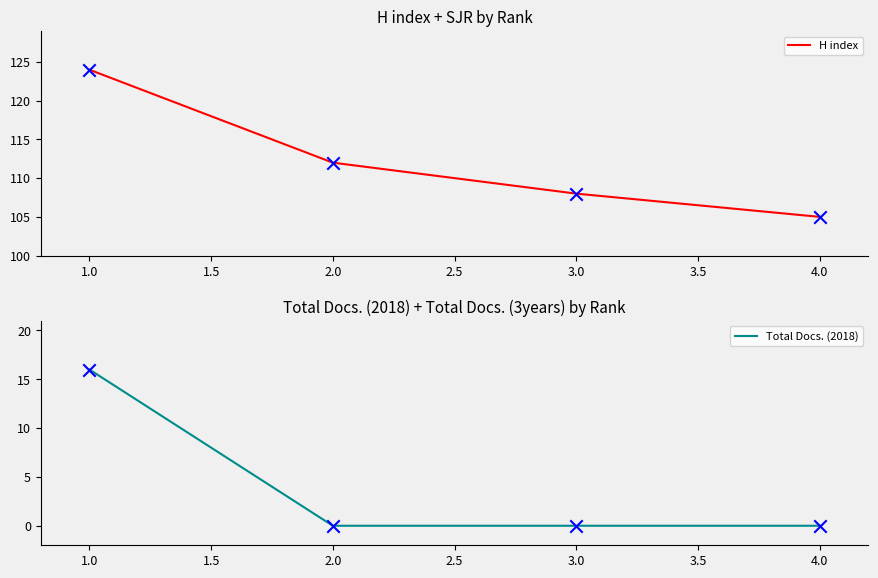

True or false: H index has a value of 124 at 1.0.

True